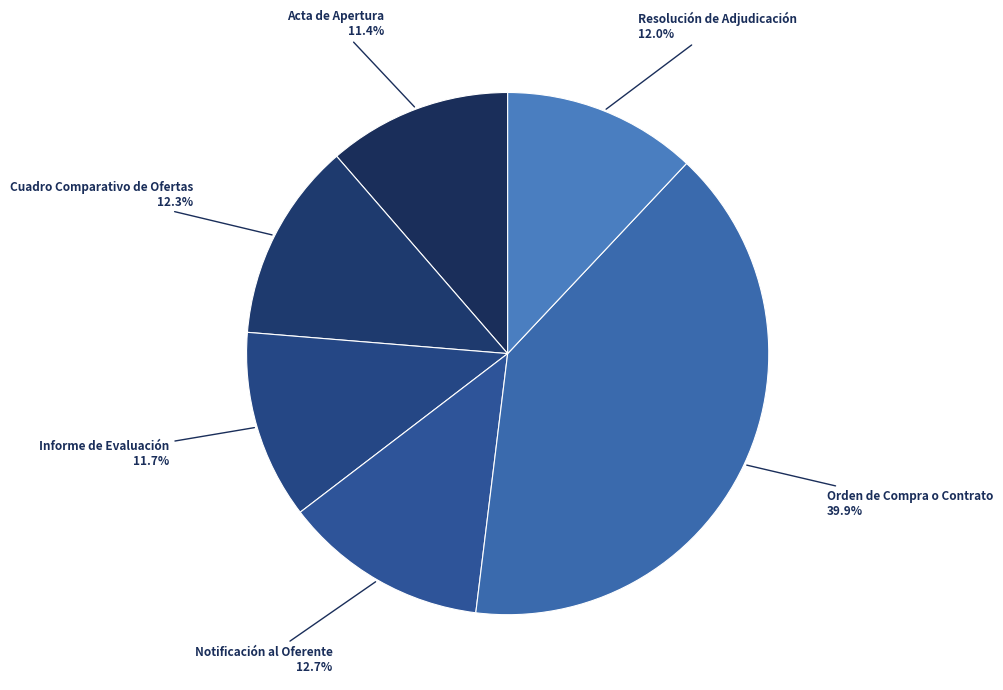

Is the sum of Orden de Compra o Contrato and Cuadro Comparativo de Ofertas greater than half?

Yes